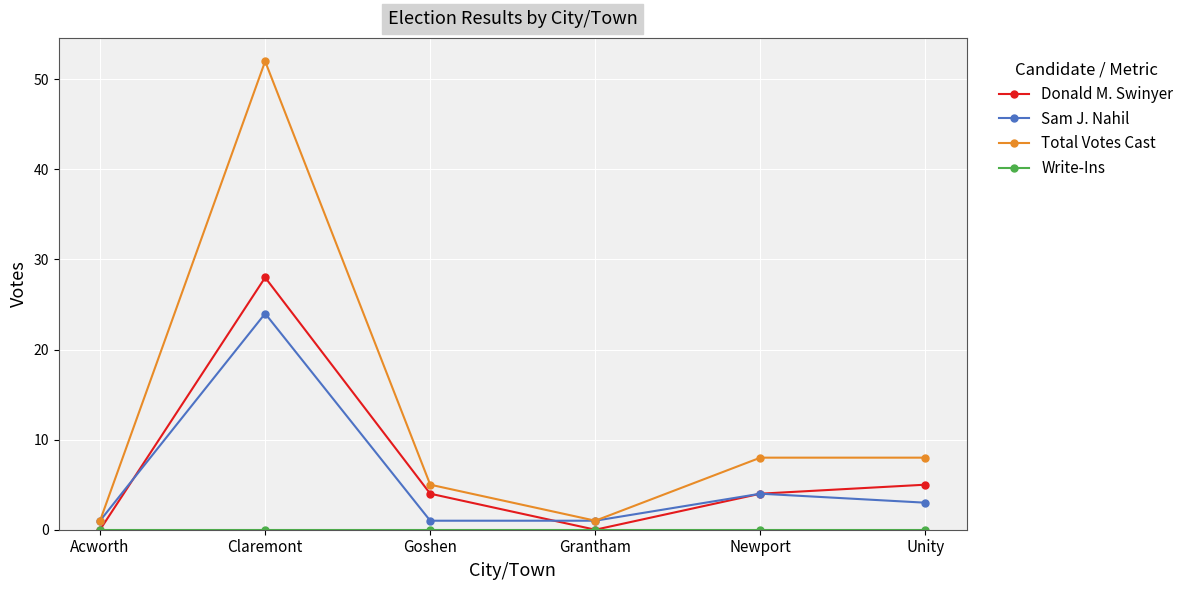

What is the difference between the Donald M. Swinyer values at Grantham and Unity?

5